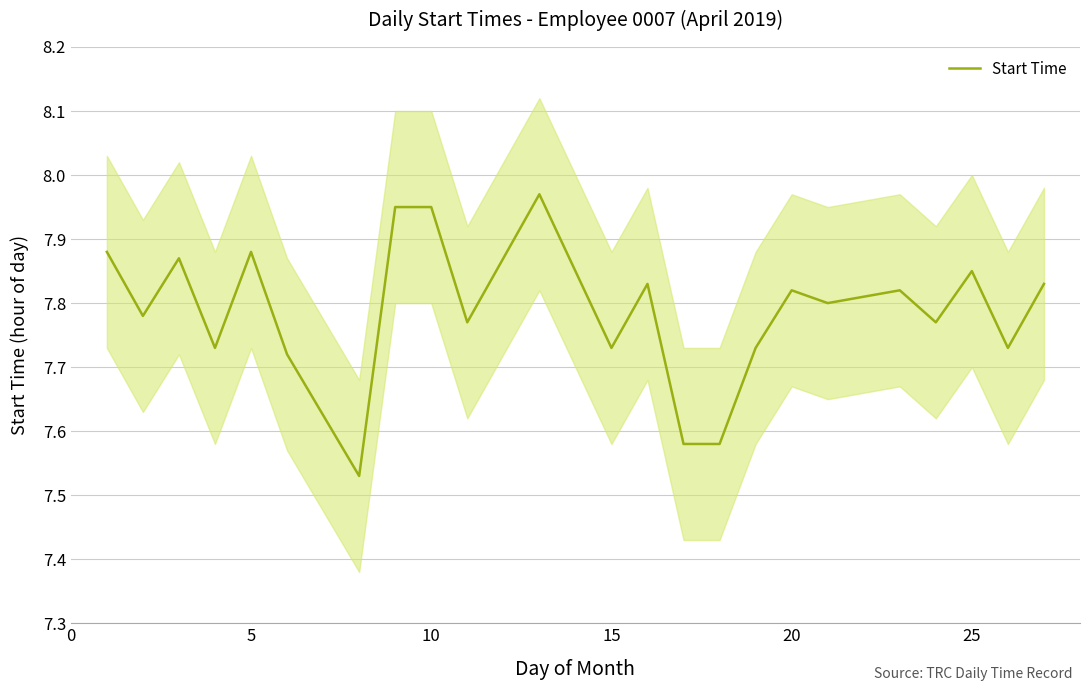

How many lines are shown in the chart?

1